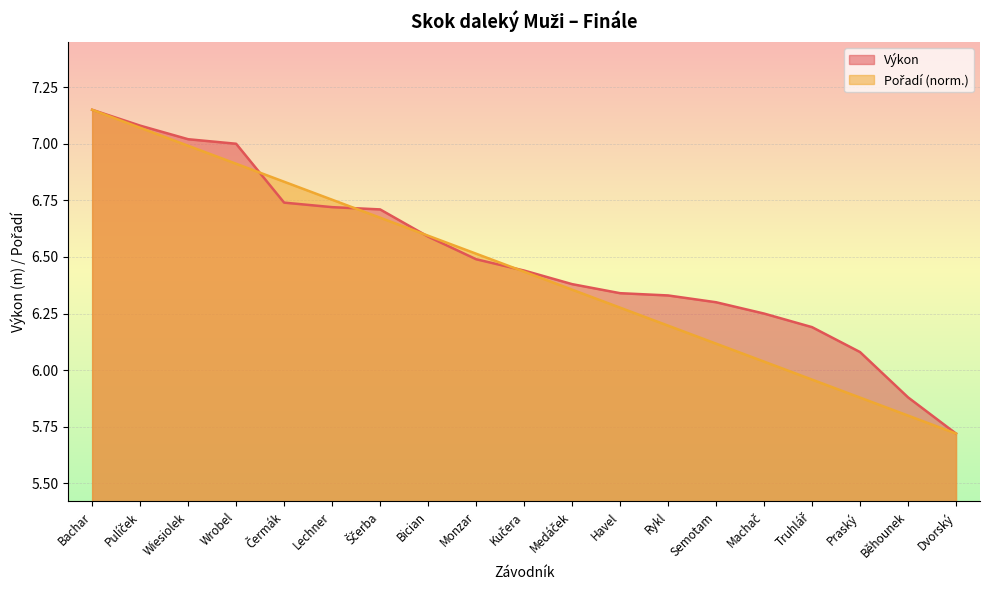

True or false: Pořadí has more than 0 interior local peaks.

False